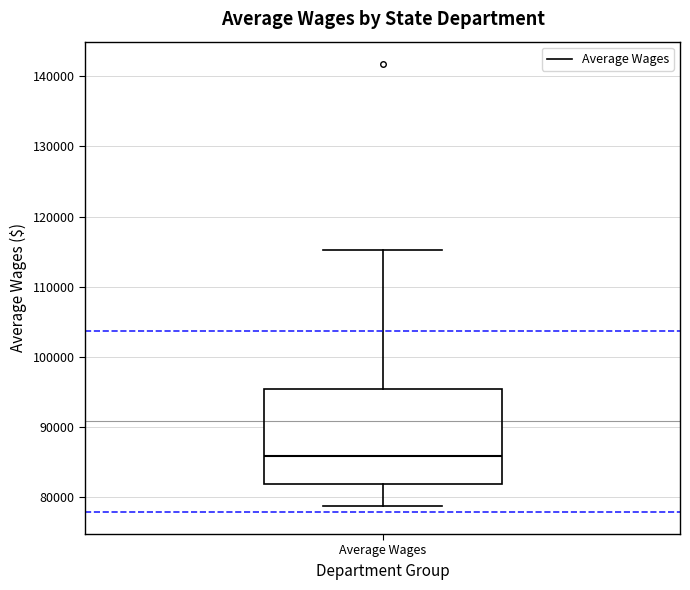

Read this box plot against the y-axis: the position of the median line, the range covered by the box, and the ends of both whiskers. The values are not printed on the chart, so give them approximately, as read against the axis.

median 86000, box 82000 to 95000, whiskers 79000 to 115000